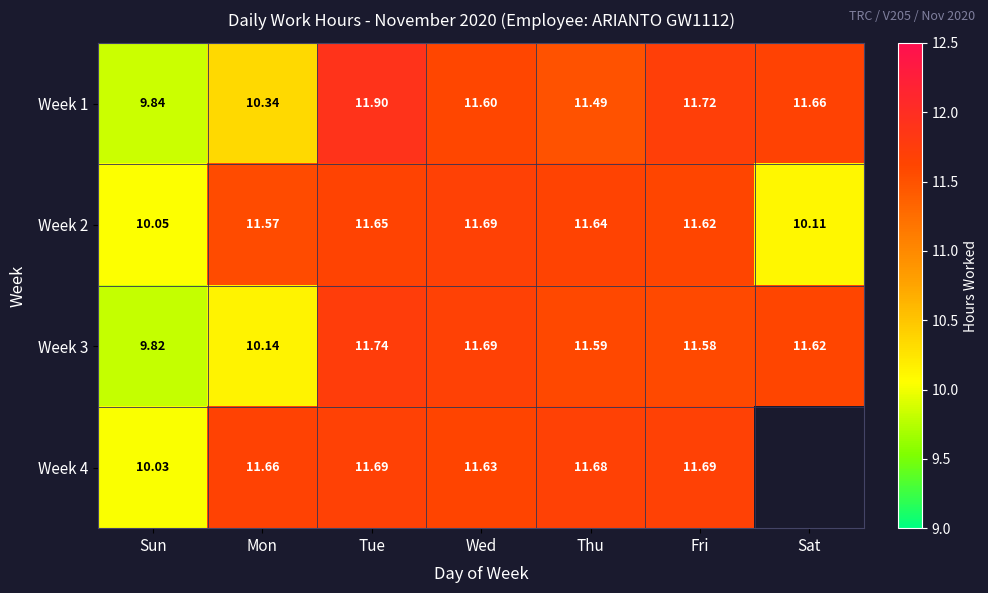

The value of Week 4 at Sun is 10.0. True or false?

True